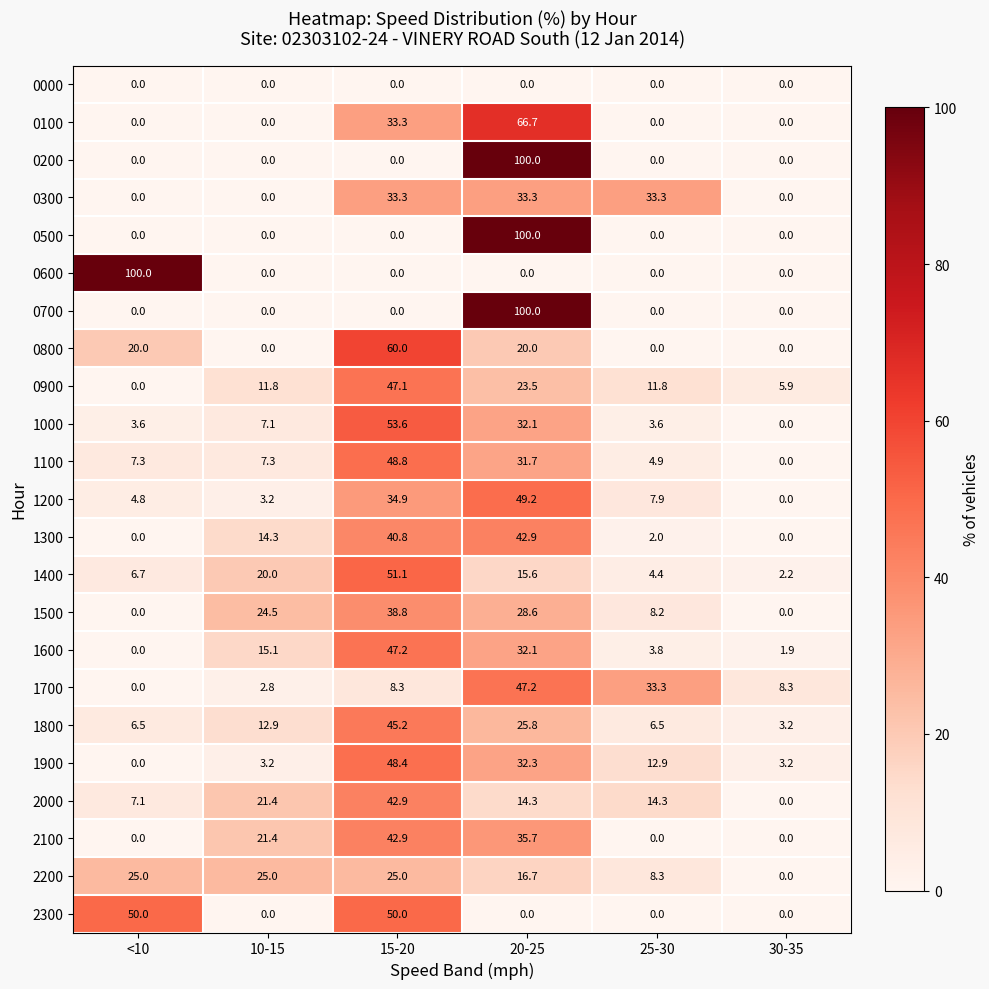

What is the average value of the 1700 series?

16.7